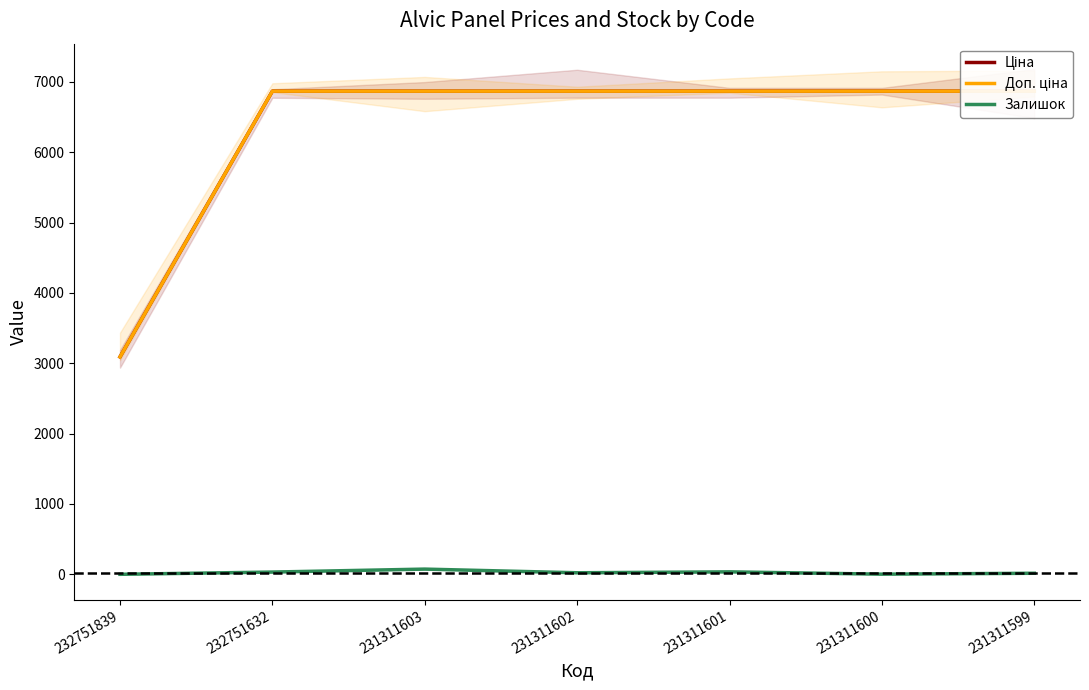

True or false: Ціна and Доп. ціна intersect in this chart.

False